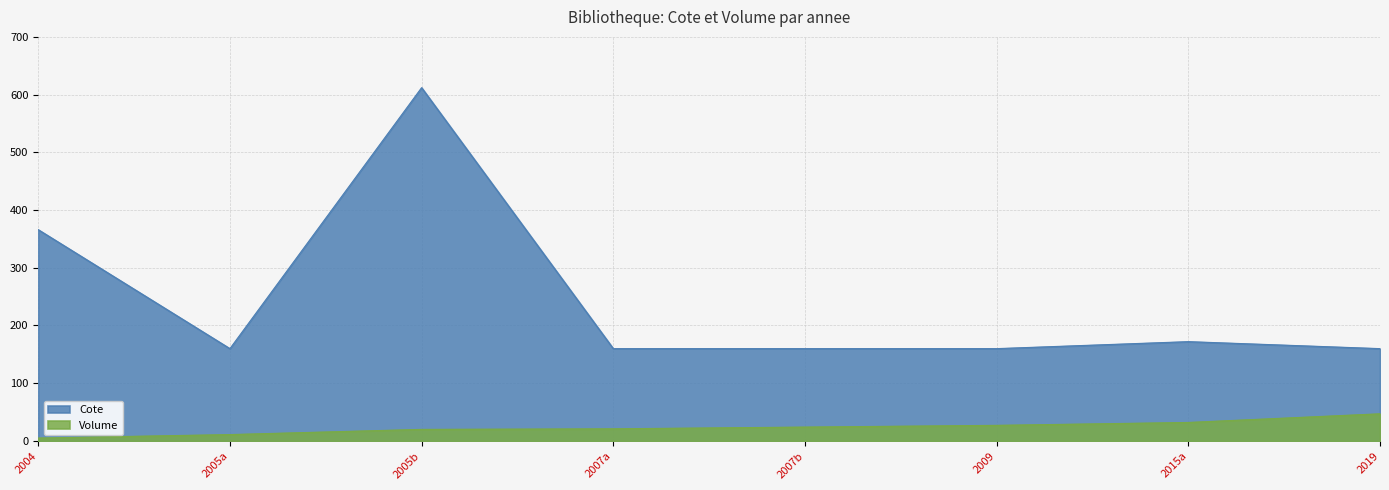

How many lines are shown in the chart?

2